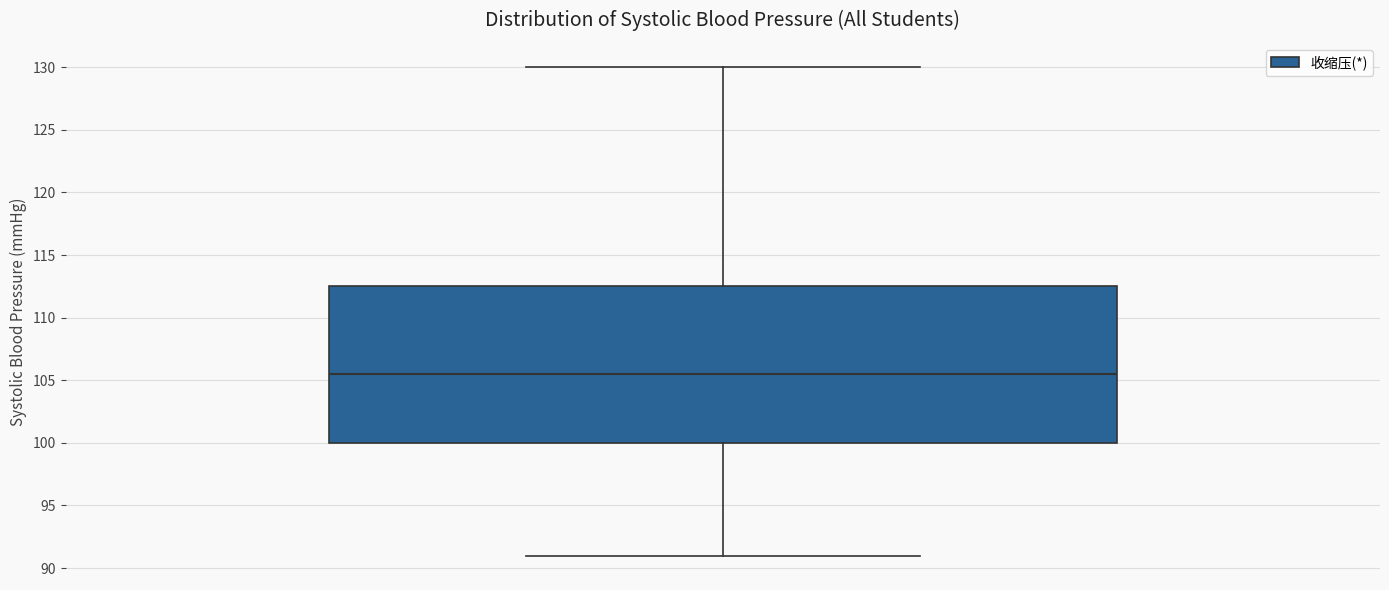

Transcribe this box plot: give where the median line is, the range the box spans, and where the two whiskers end, as read against the y-axis. The values are not printed on the chart, so give them approximately, as read against the axis.

median 105.5, box 100.0 to 112.5, whiskers 91.0 to 130.0